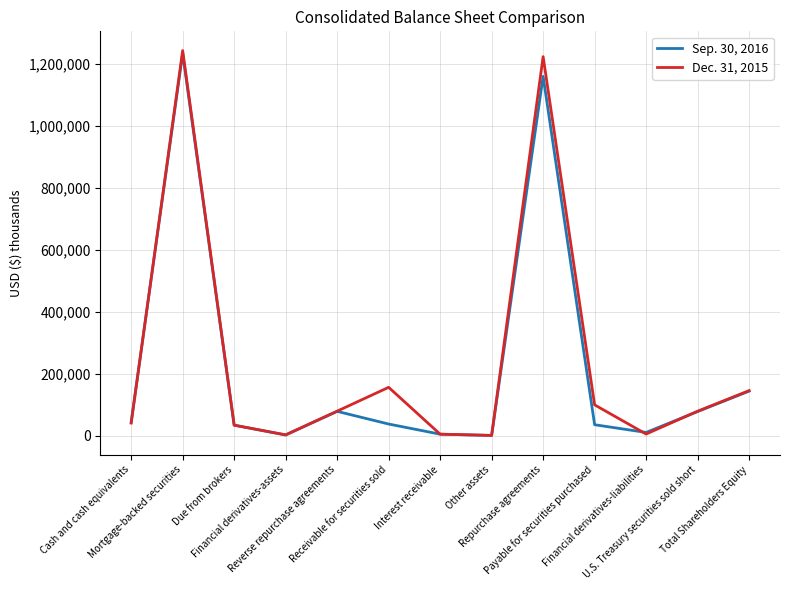

At how many categories does at least one series exceed 996520?

2